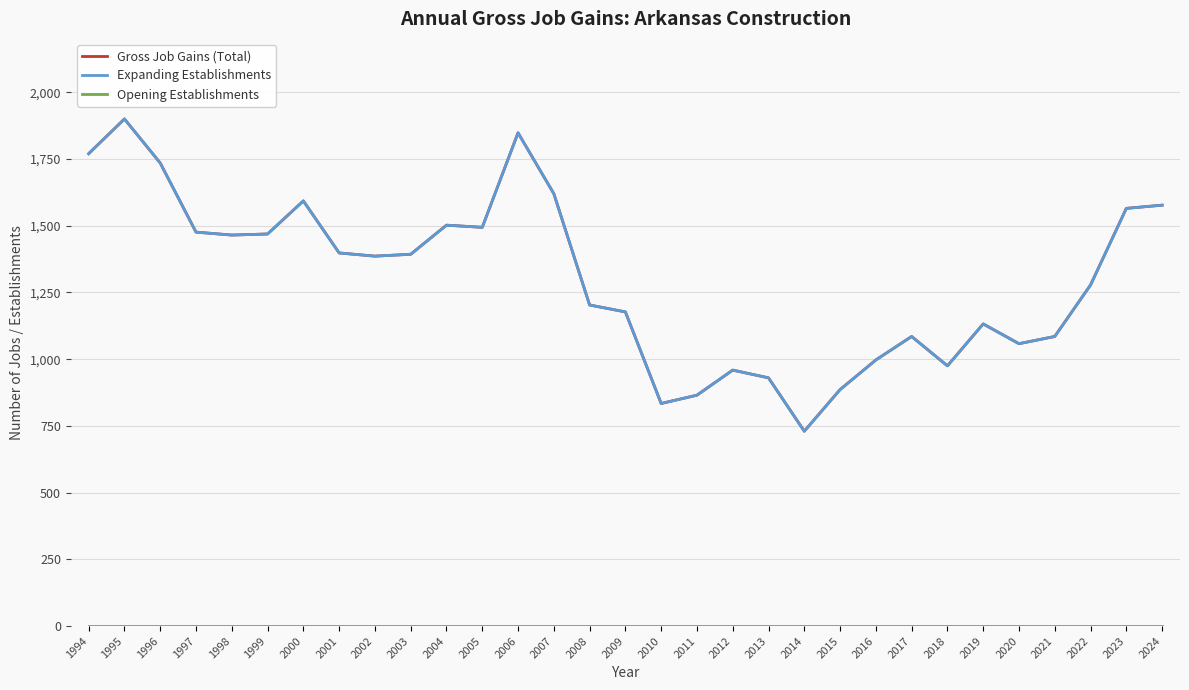

How many interior local valleys does the Gross Job Gains (Total) series have?

7